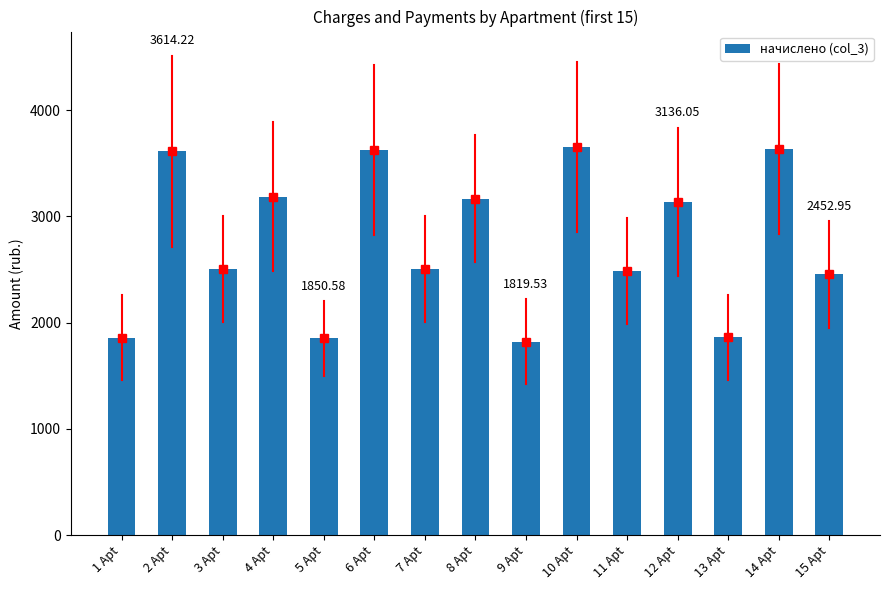

What is the ratio of the value at 11 Apt to the value at 10 Apt?

0.7